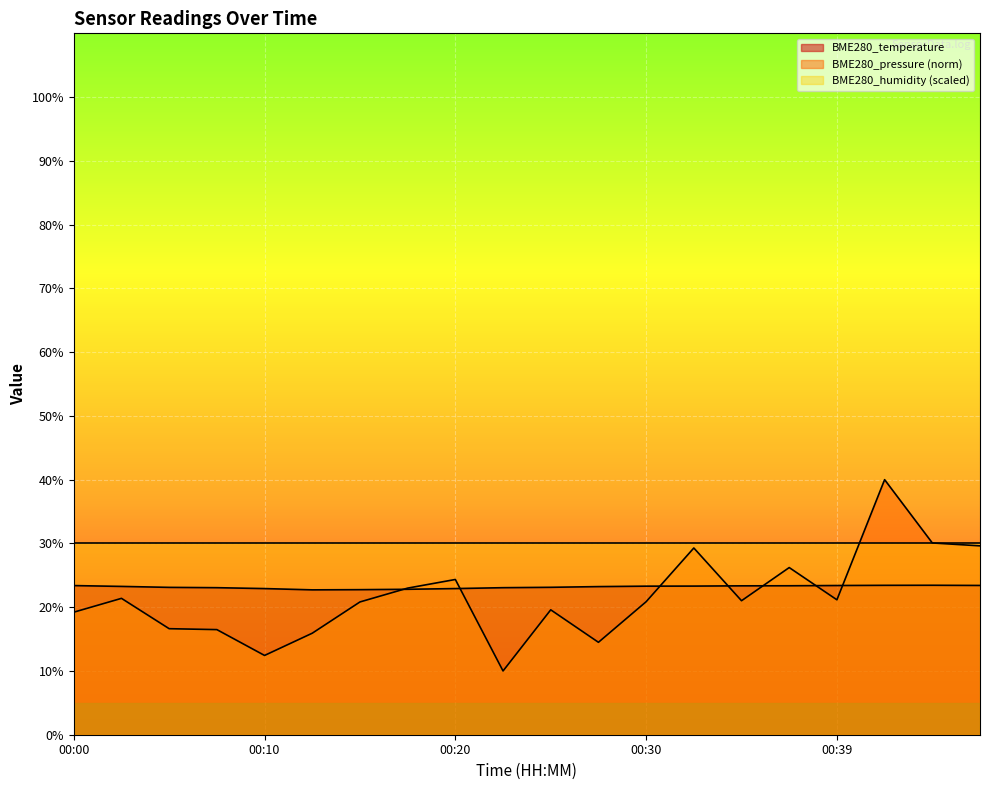

Which category has the lowest value across all series?

00:22